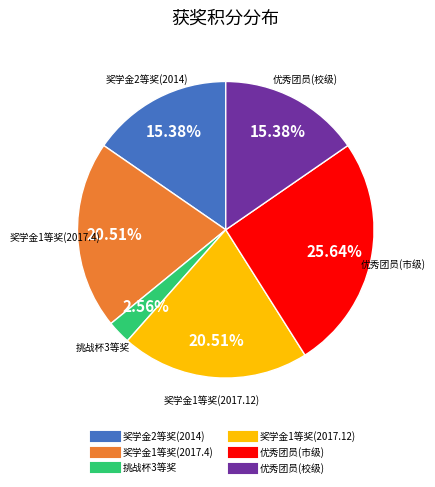

Does any single category account for the majority?

No